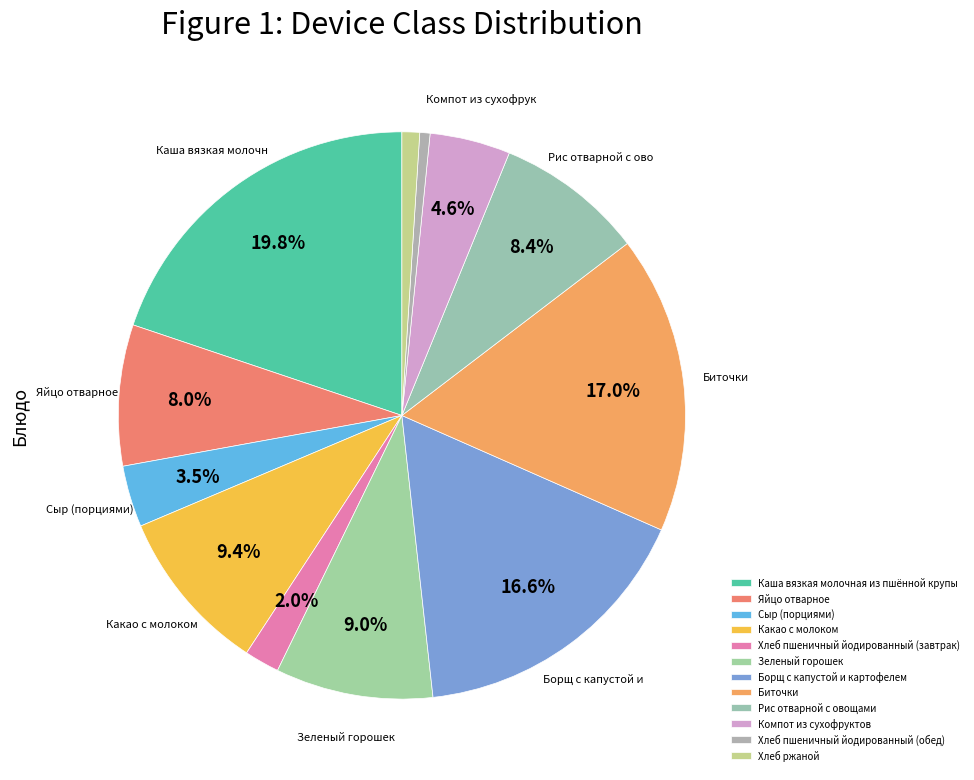

To the nearest percent, what is the average slice percentage?

8%